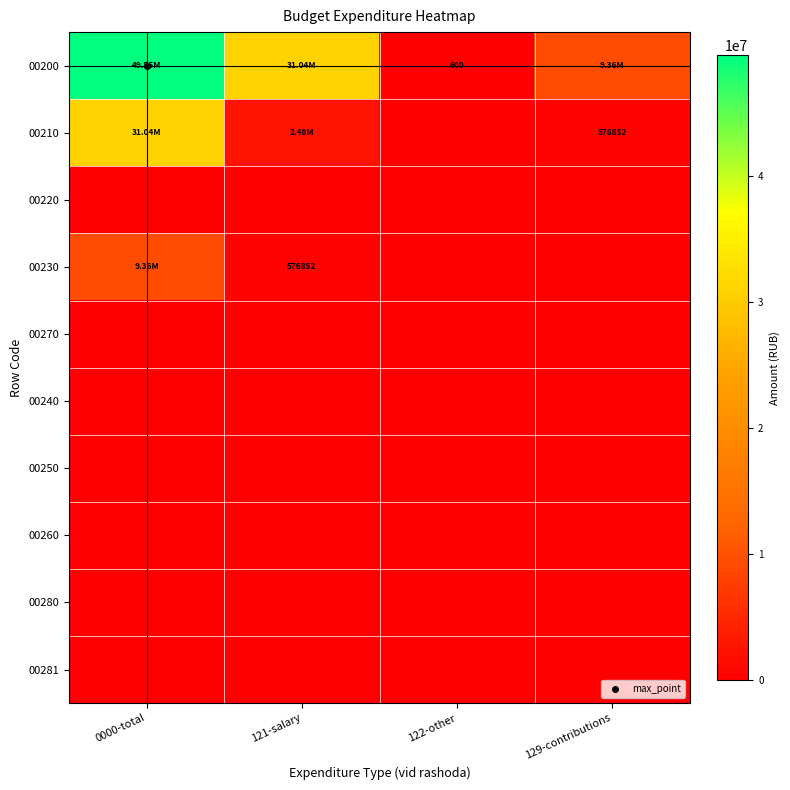

What is the difference between the 00200 values at 0000-total and 121-salary?

18510800.0